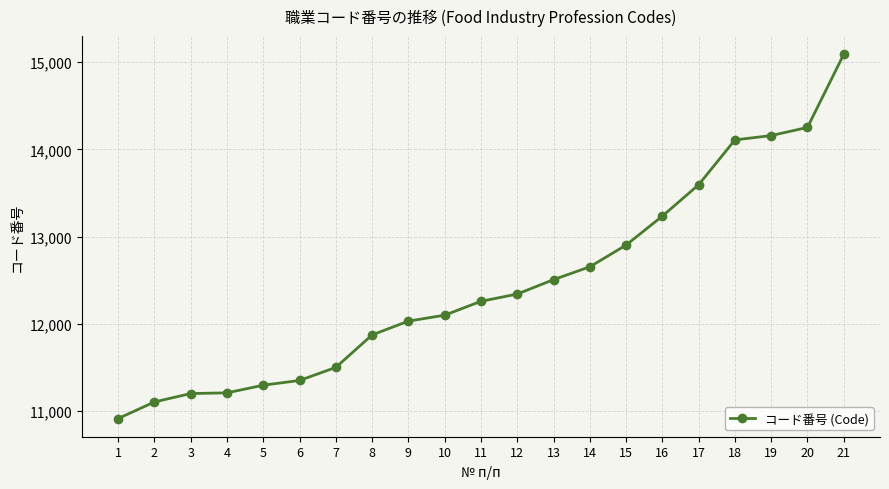

What is the difference between the values at 20 and 21?

837